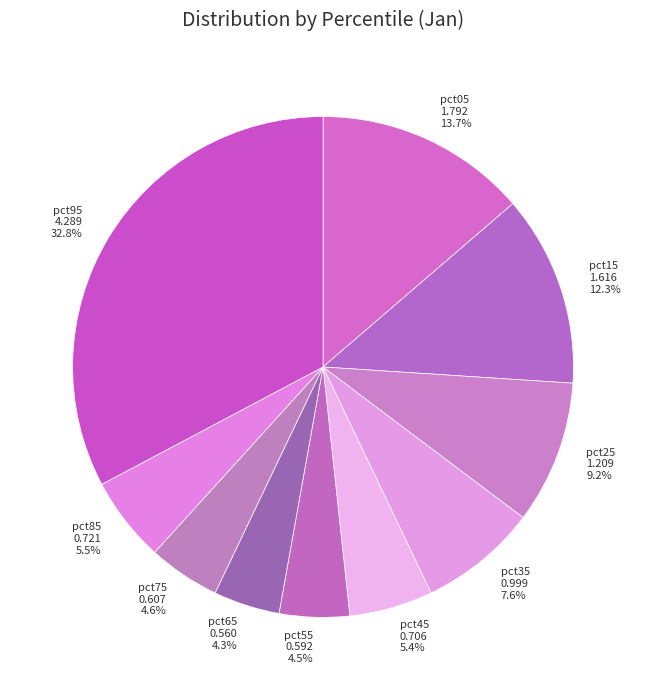

Does any single category account for the majority?

No